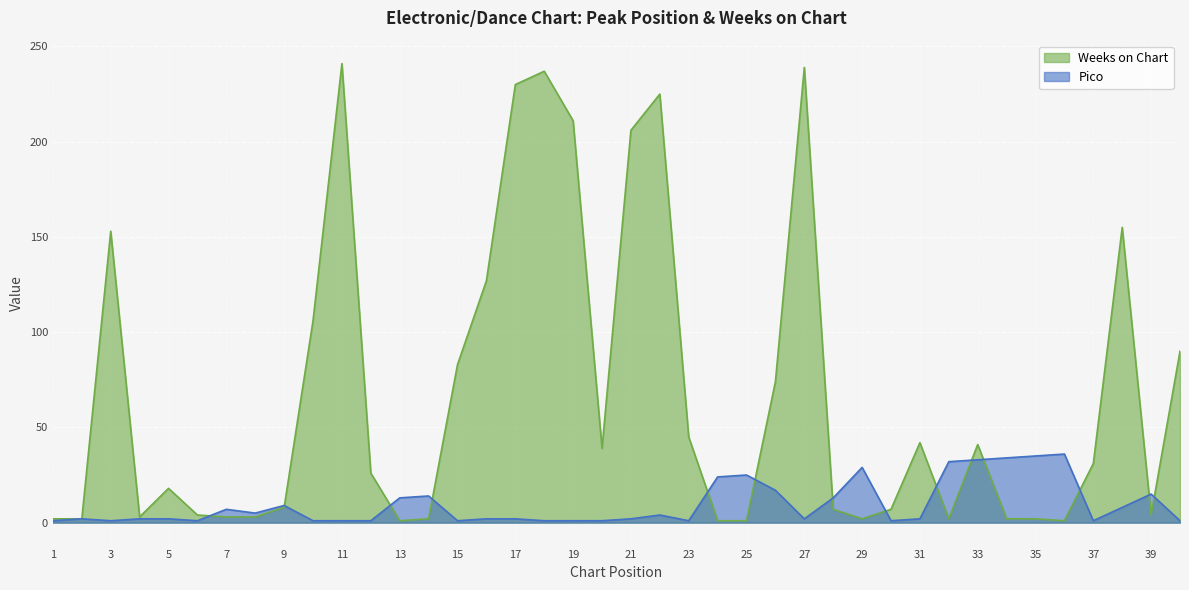

Is it true that Weeks on Chart equals 127 at 16?

True